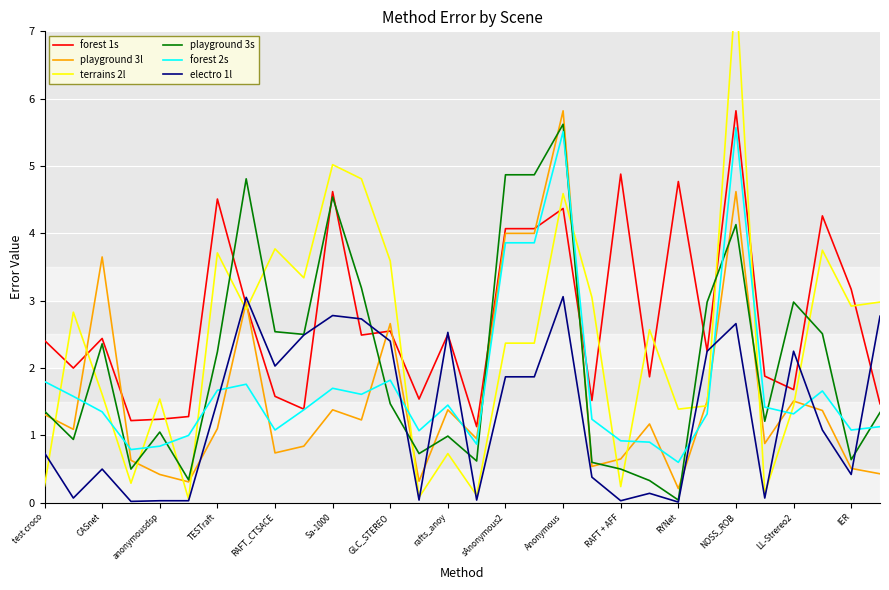

What is the highest value of the playground 3l series?

5.8